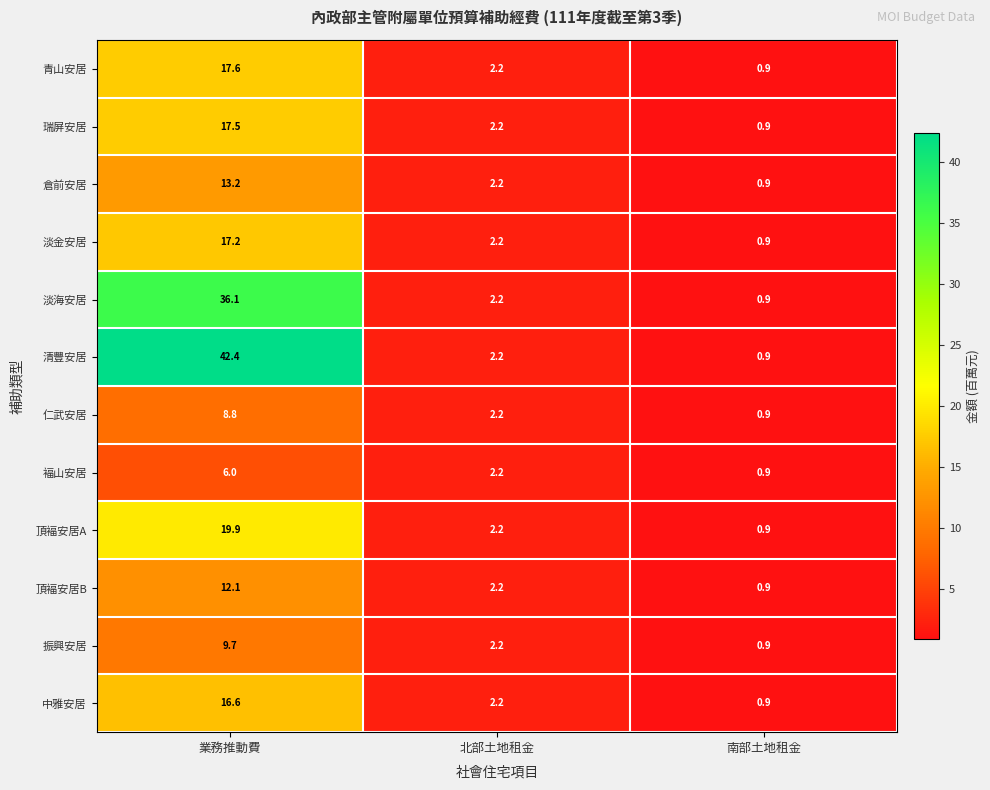

The 淡金安居 series shows 3.1 at 北部土地租金. True or false?

False